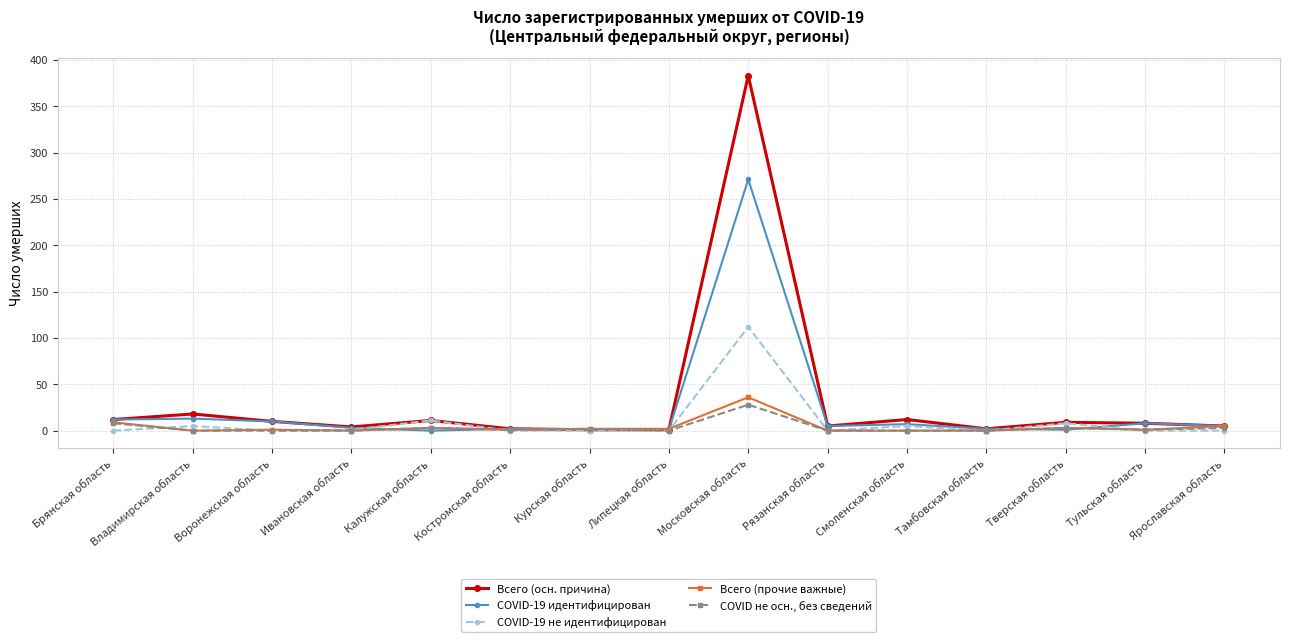

What is the difference between the maximum and second lowest values in the COVID-19 не идентифицирован series?

112